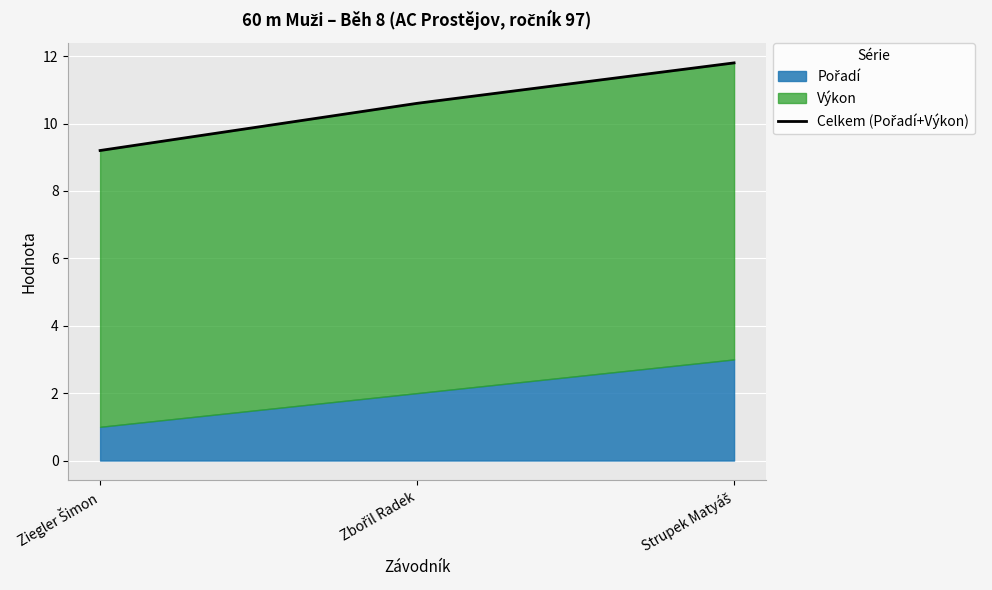

Read the value at Strupek Matyáš.

11.8